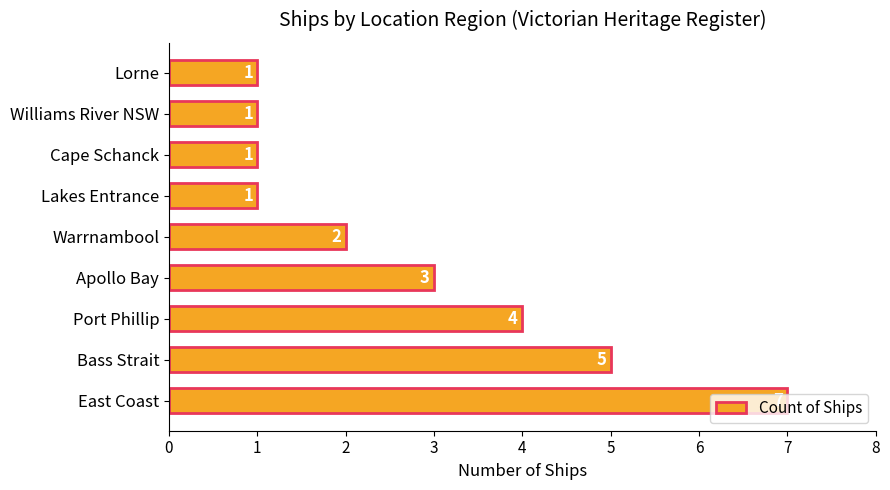

How many distinct data groups are displayed?

1